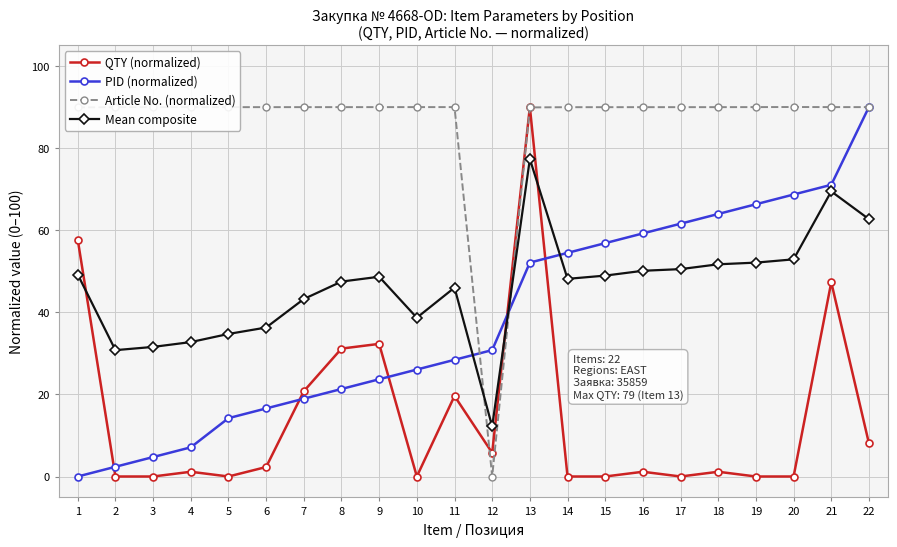

How many interior local peaks does the QTY (normalized) series have?

7